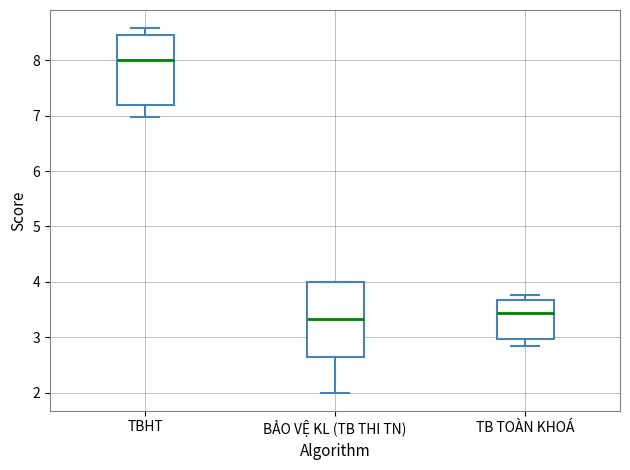

Reading left to right, read every box against the y-axis: the position of its median line, the range the box covers, and the ends of its whiskers. The values are not printed on the chart, so give them approximately, as read against the axis.

TBHT: median 8.0, box 7.2 to 8.5, whiskers 7.0 to 8.6
BẢO VỆ KL (TB THI TN): median 3.3, box 2.7 to 4.0, whiskers 2.0 to 4.0
TB TOÀN KHOÁ: median 3.4, box 3.0 to 3.7, whiskers 2.8 to 3.8